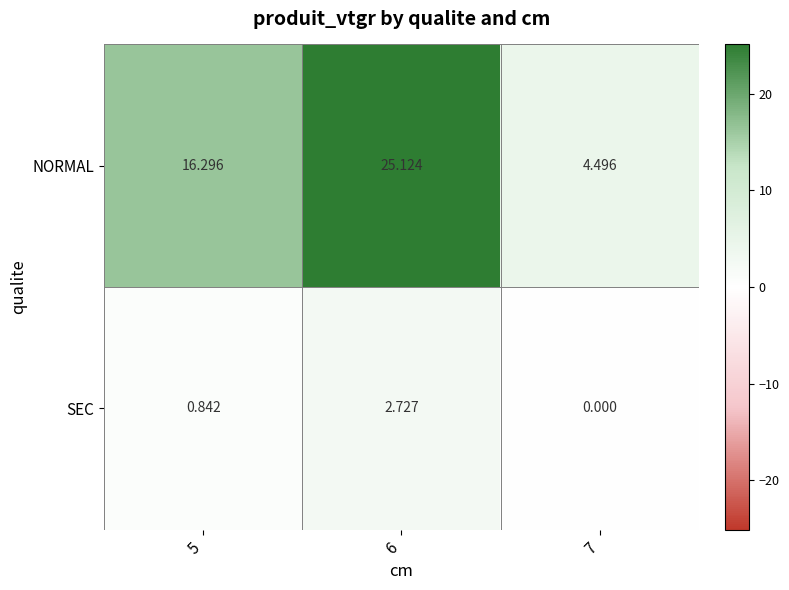

How many distinct data groups are displayed?

2